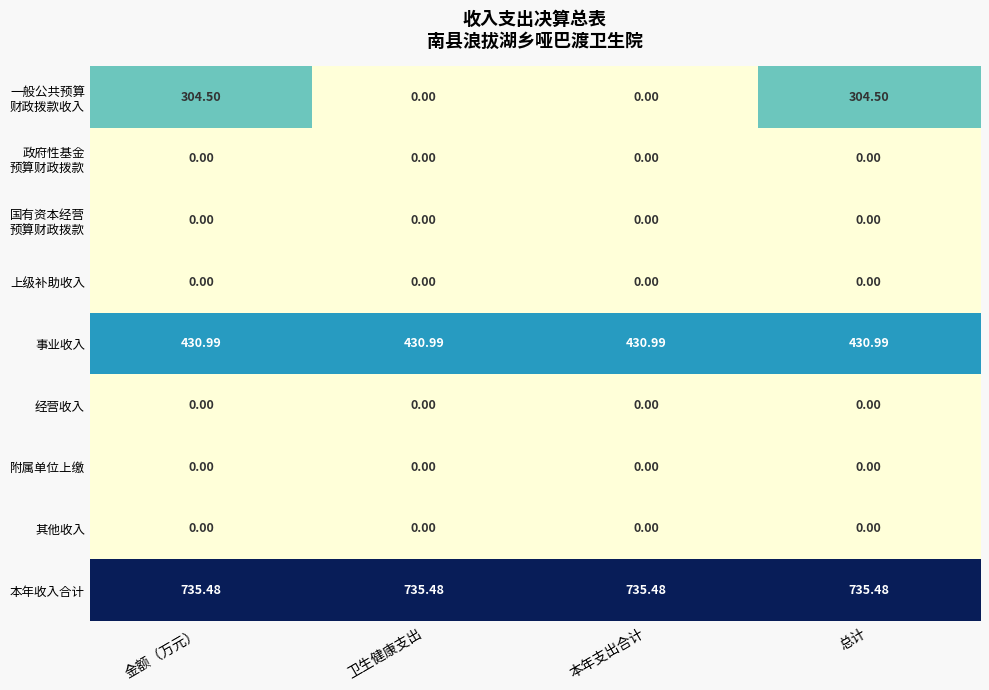

Which series has the largest total across all categories?

本年收入合计